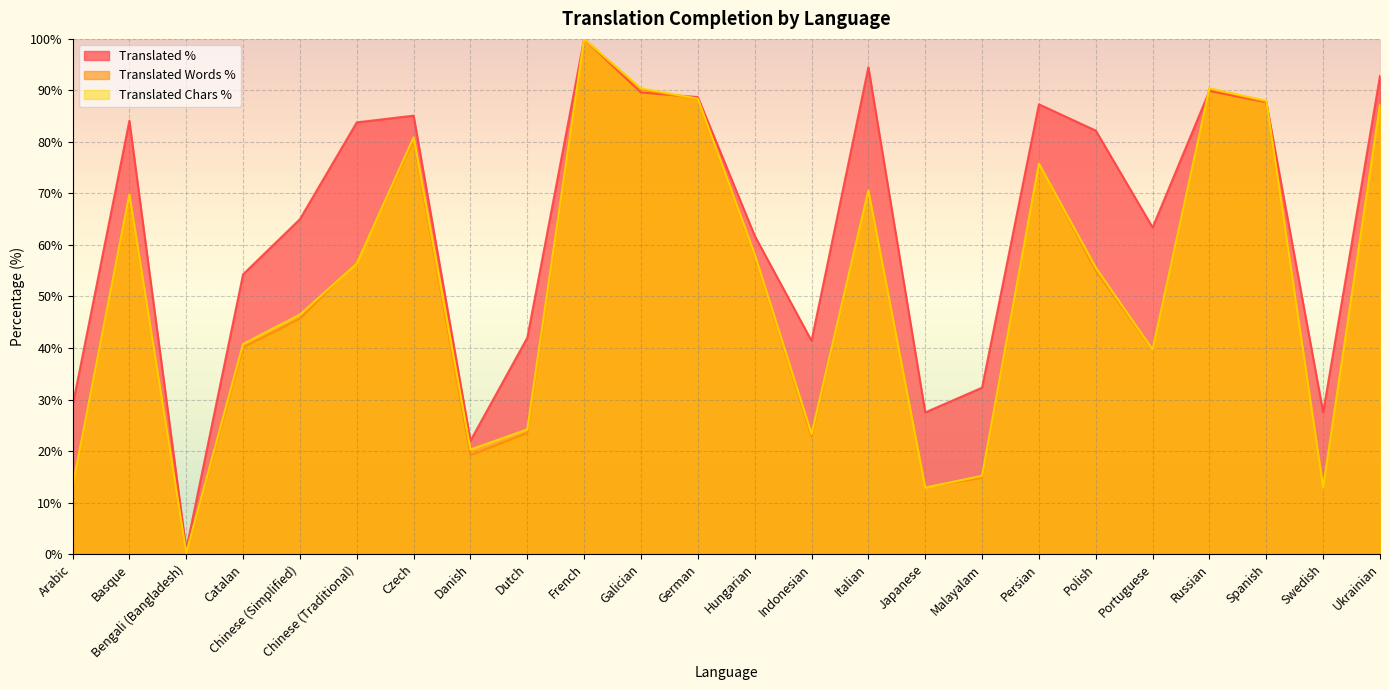

What is the label of the 19th point from the right?

Chinese (Traditional)